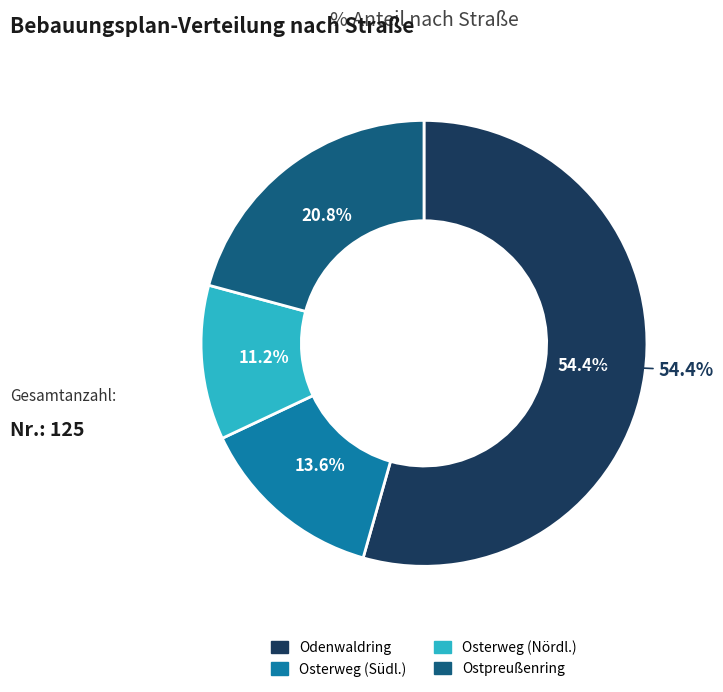

How many segments does this pie chart have?

4